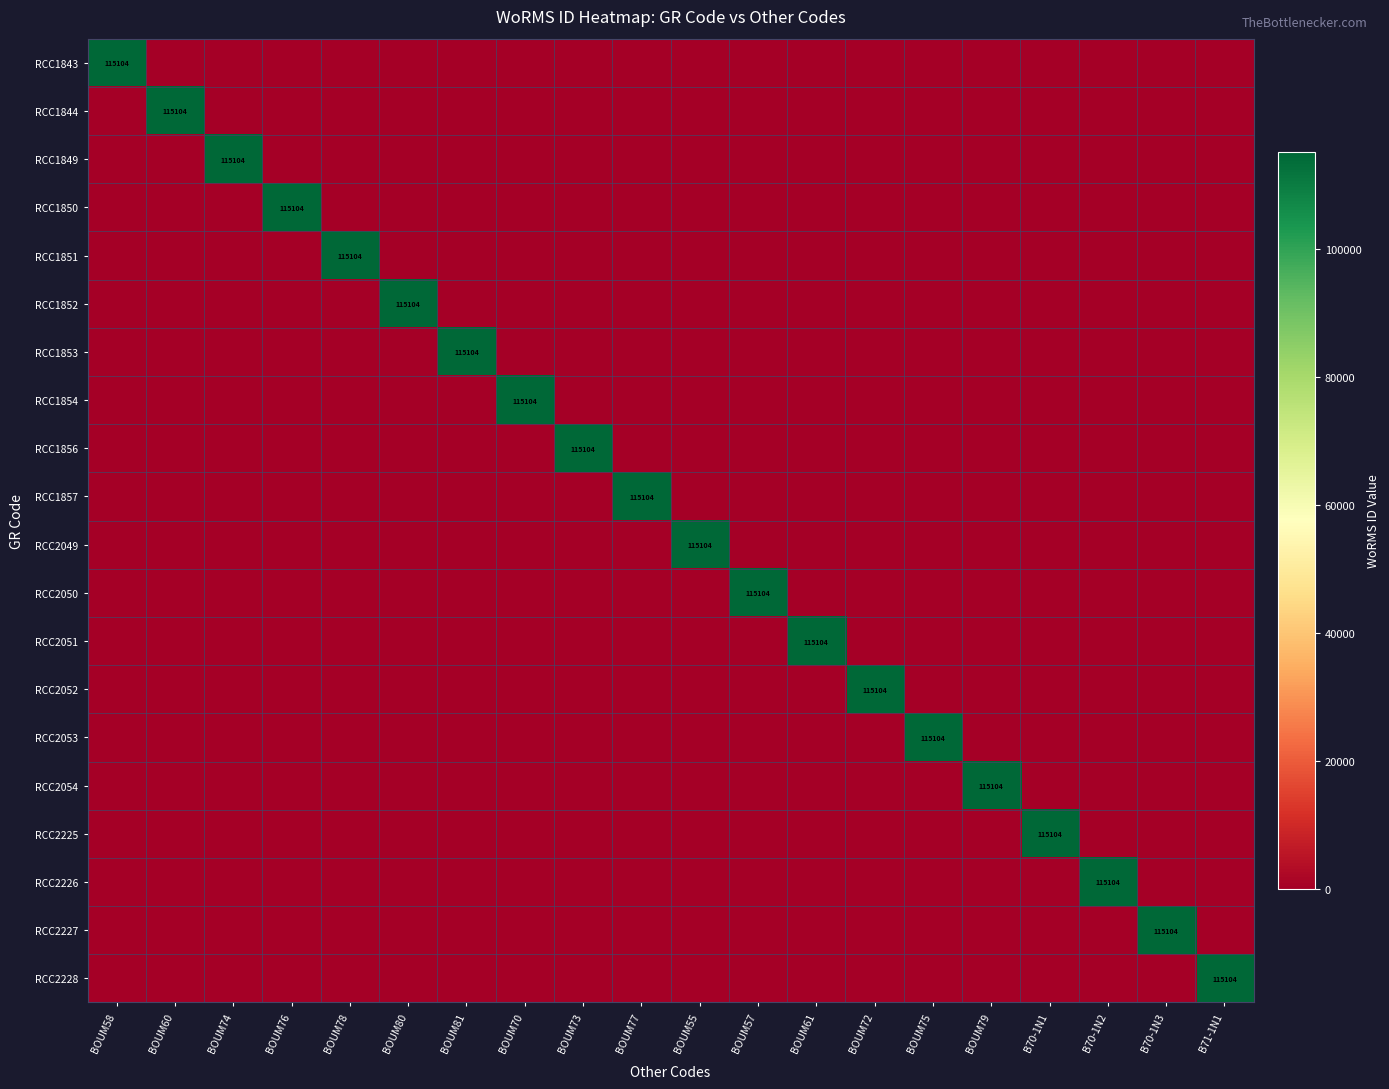

At B70-1N3, list the series in order from largest to smallest.

RCC2227, RCC1843, RCC1844, RCC1849, RCC1850, RCC1851, RCC1852, RCC1853, RCC1854, RCC1856, RCC1857, RCC2049, RCC2050, RCC2051, RCC2052, RCC2053, RCC2054, RCC2225, RCC2226, RCC2228